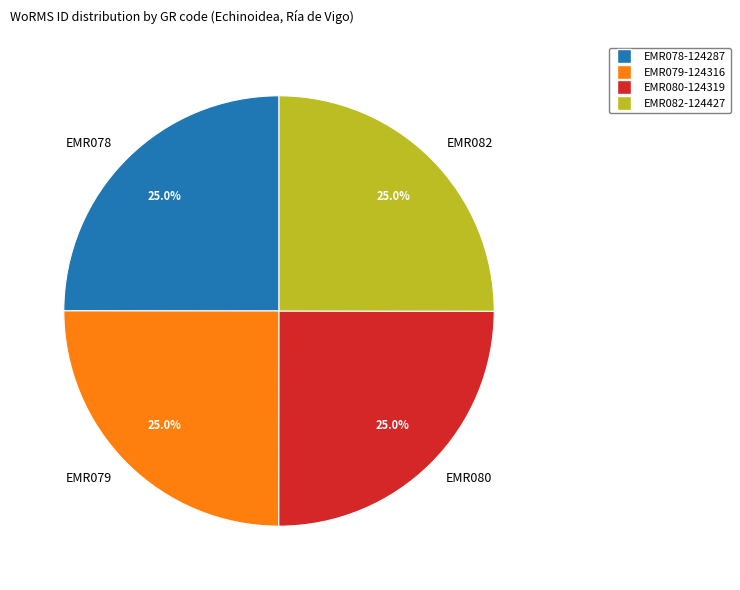

True or false: EMR079 accounts for 25% of the total.

True